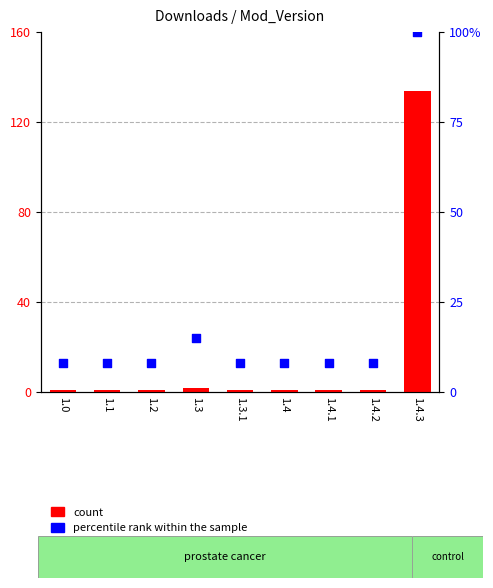

Is the value of percentile rank within the sample at 1.3 greater than the value of count at 1.4?

Yes